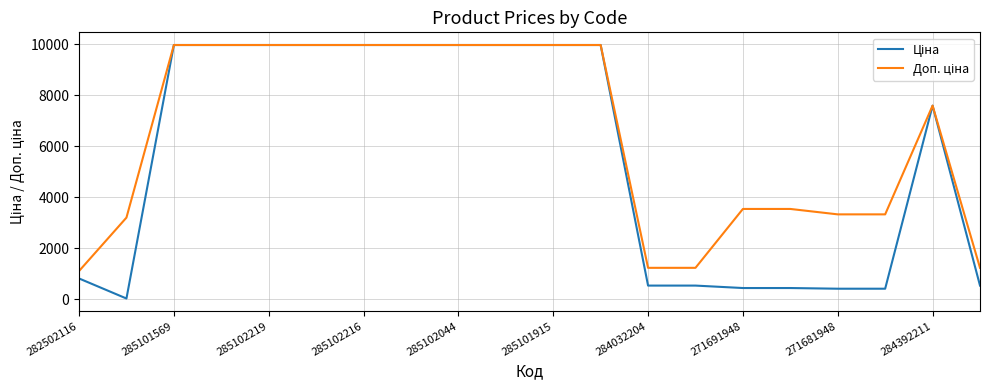

What is the sum of all Ціна values?

111533.3